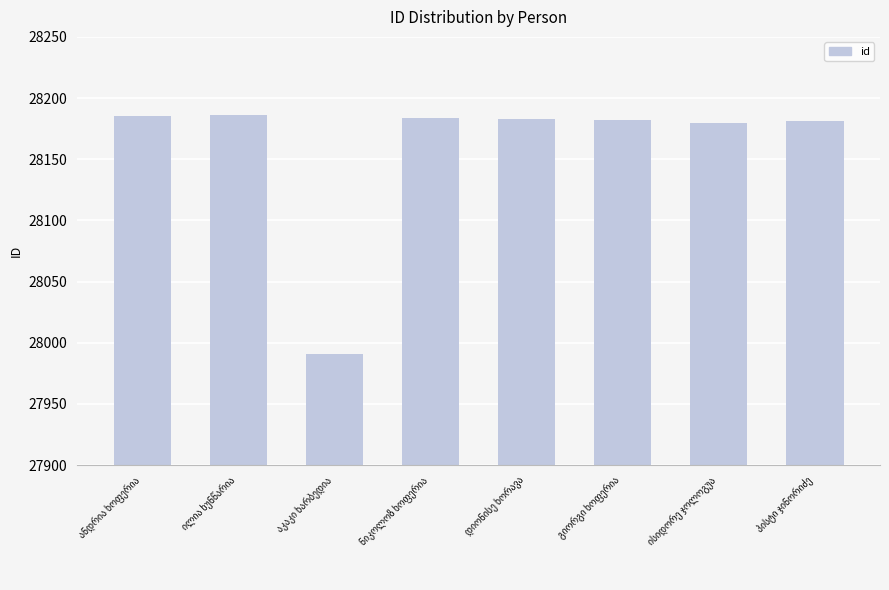

What is the value of the 1st bar from the left?

28185